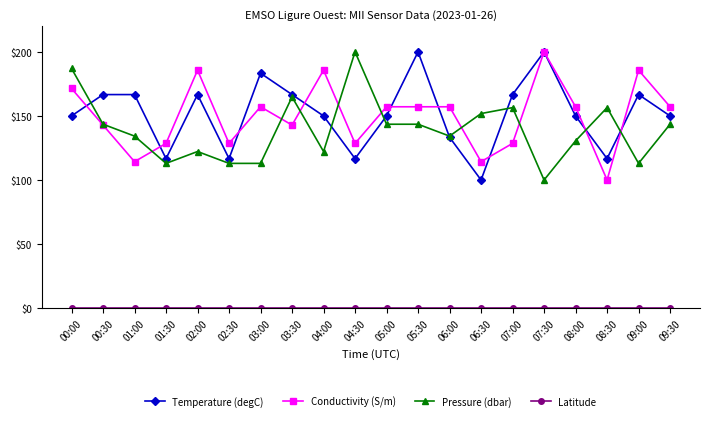

Where is the first local minimum for Conductivity (S/m)?

01:00